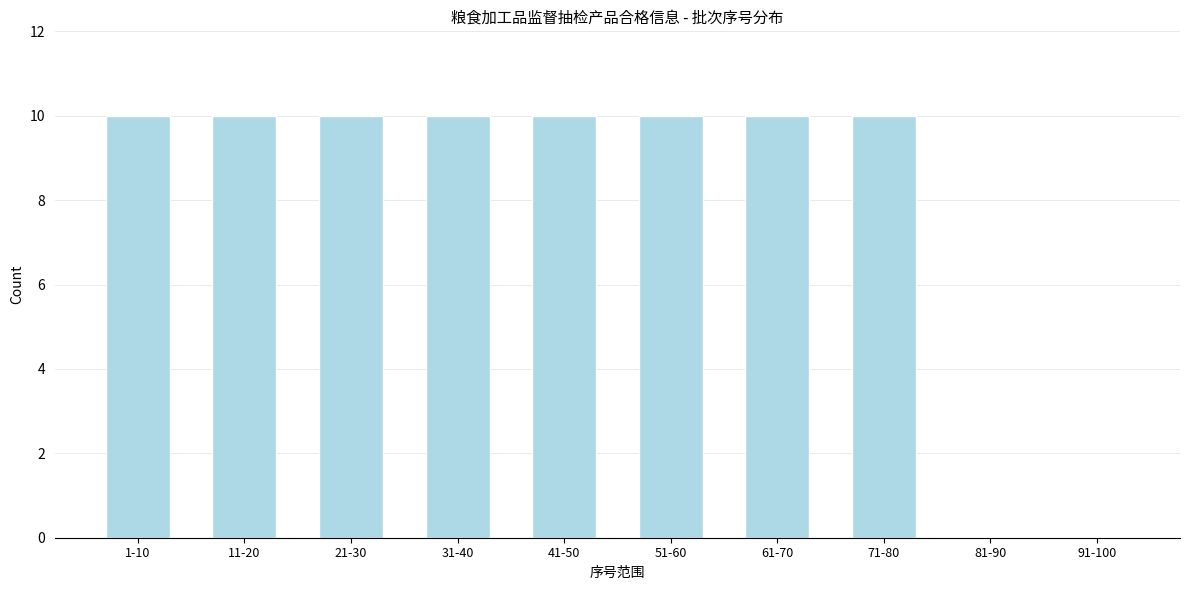

Reading left to right, extract all data points from this chart.

1-10=10	11-20=10	21-30=10	31-40=10	41-50=10	51-60=10	61-70=10	71-80=10	81-90=0	91-100=0